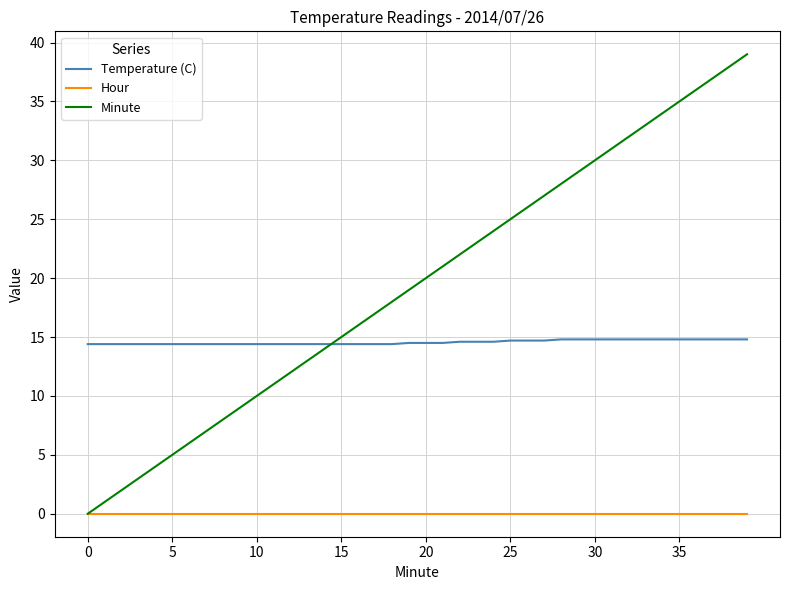

Which series has the largest total across all categories?

Minute